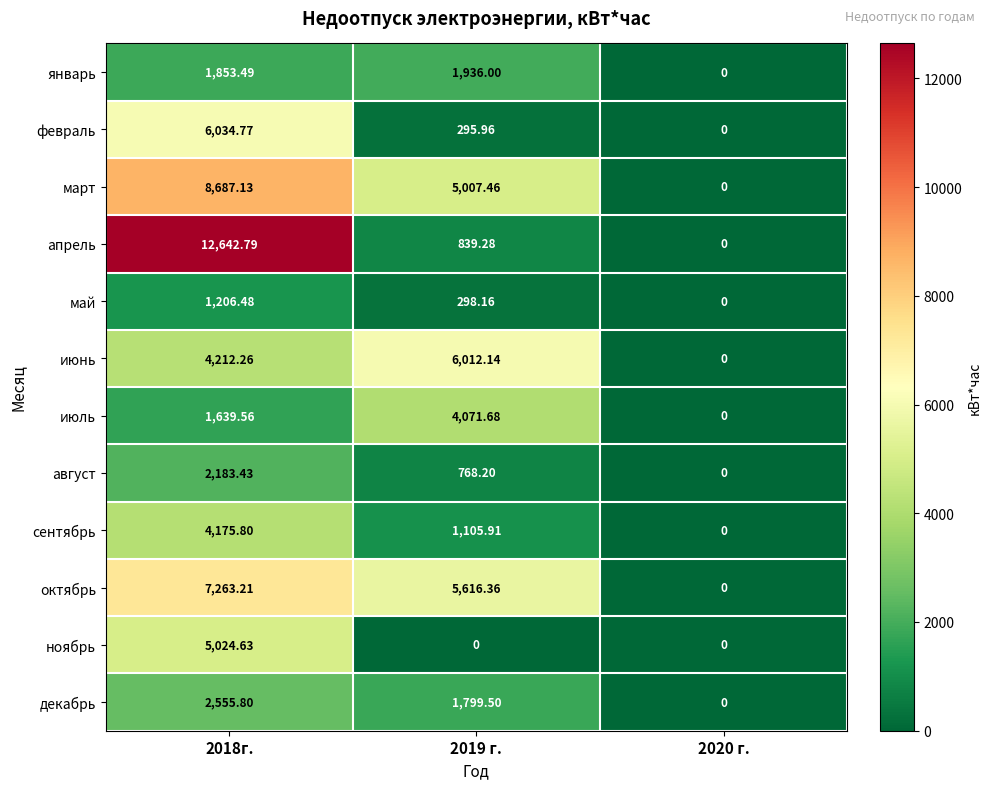

Rank the series at 2018г. from lowest to highest value.

май, июль, январь, август, декабрь, сентябрь, июнь, ноябрь, февраль, октябрь, март, апрель